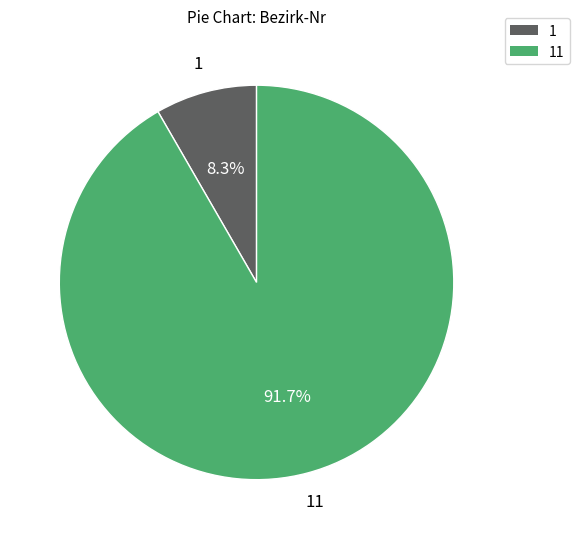

Is there a majority slice in this chart?

Yes